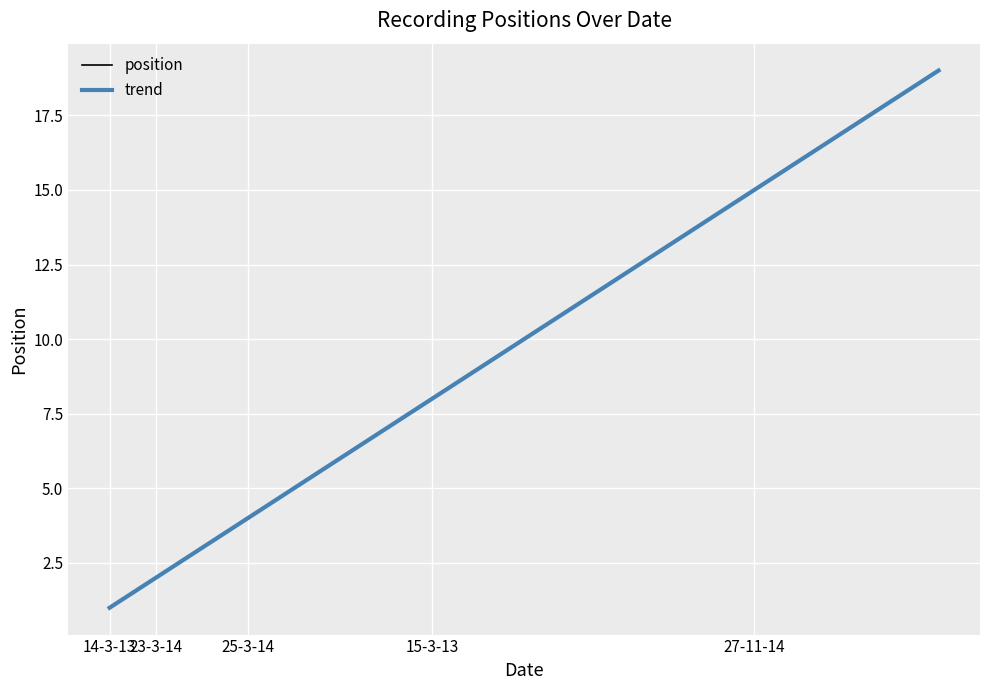

What is the label of the 19th point from the right?

14-3-13